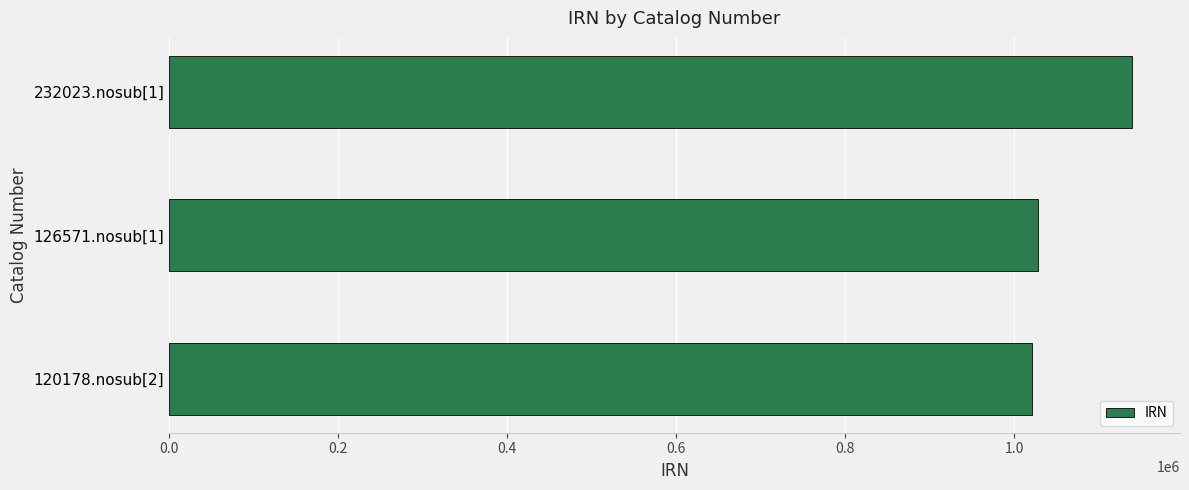

What is the difference between the maximum and minimum values?

117871